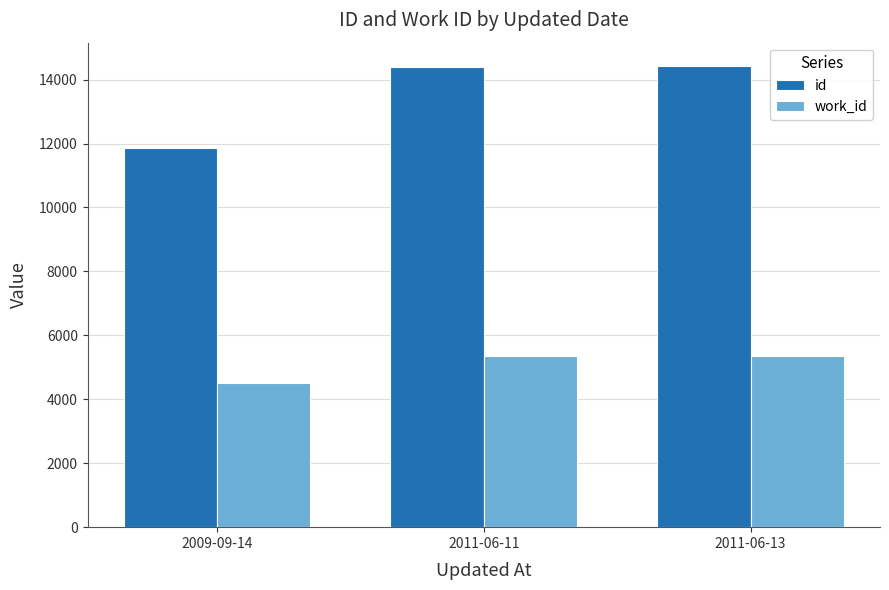

Which series has the widest spread of values?

id